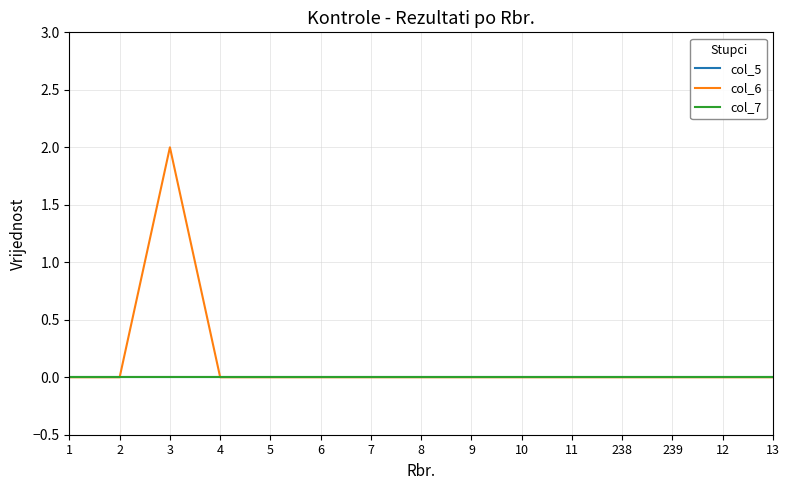

True or false: col_5 has more than 0 points higher than both neighbors.

False